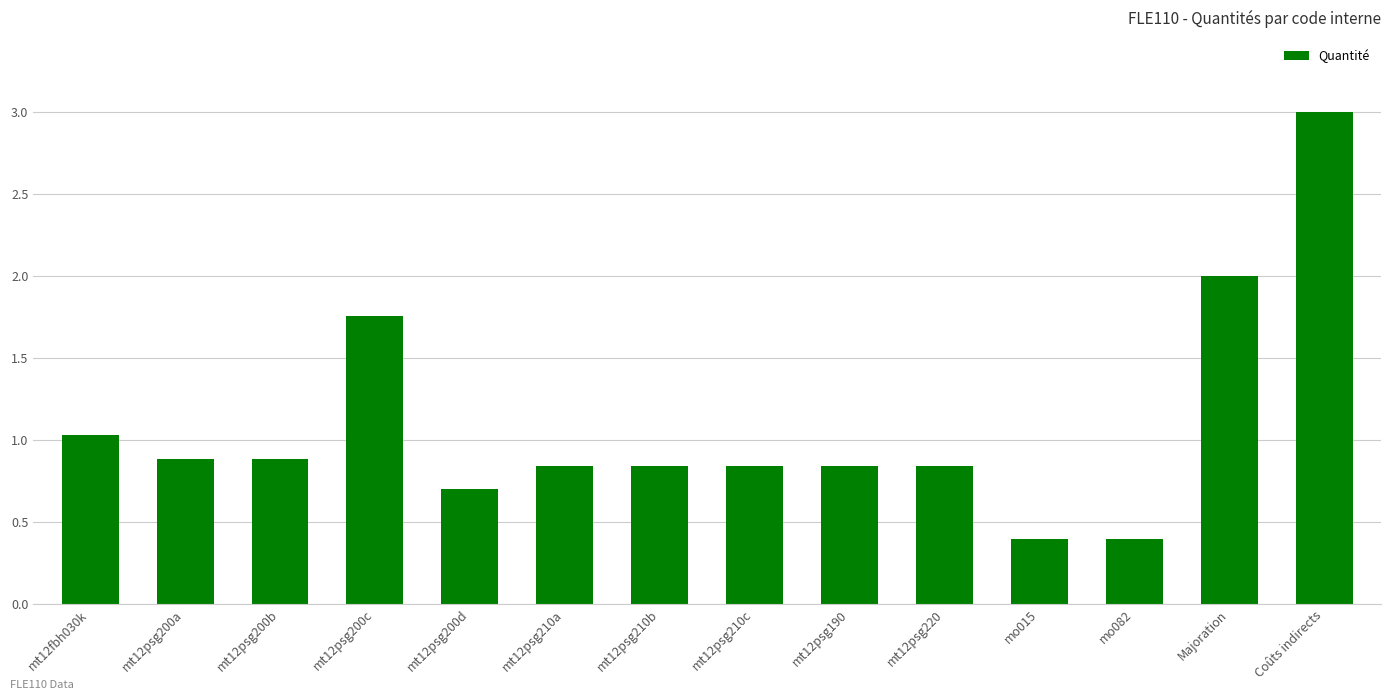

What is the value of the 1st bar from the left?

1.0